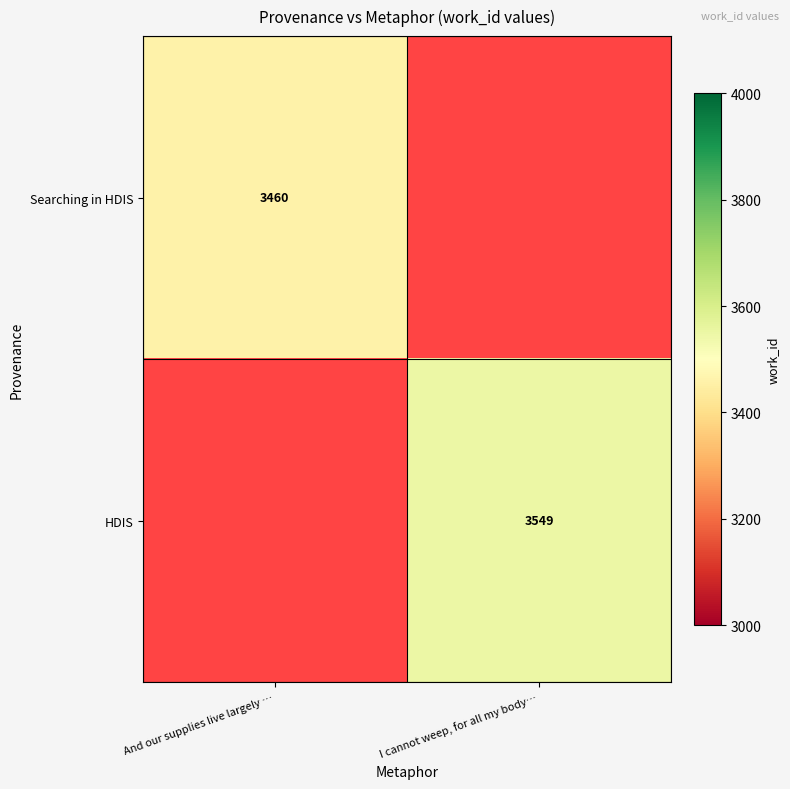

How many data points does each series have?

2